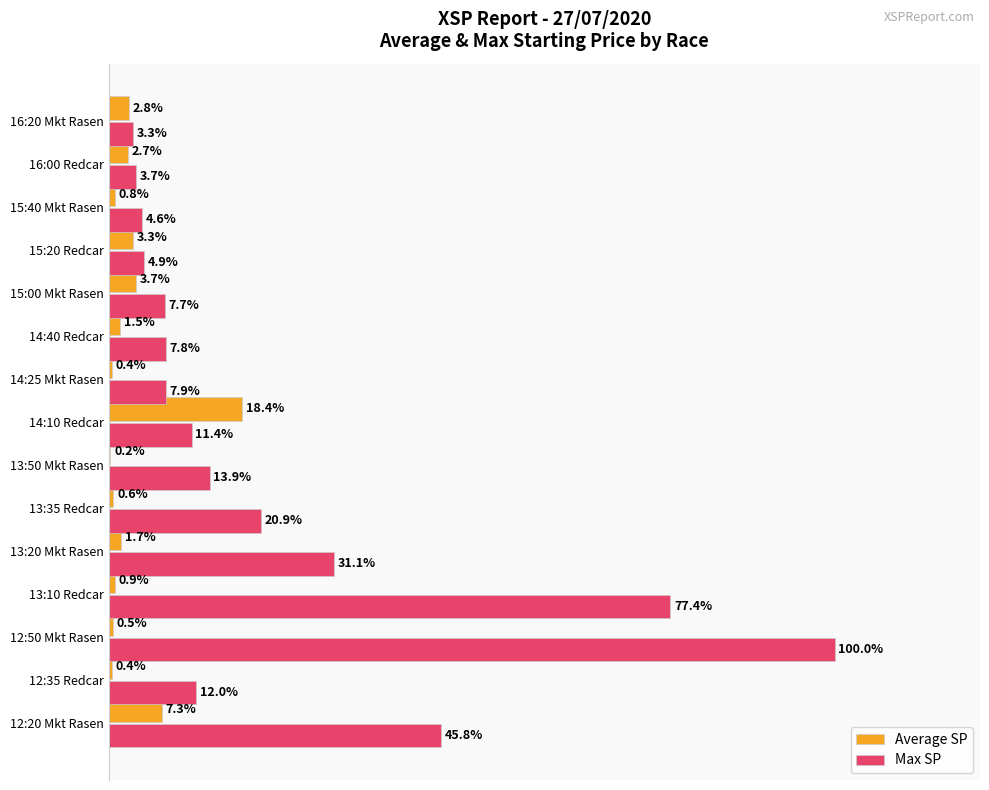

At which category is the sum across all series the highest?

12:50 Mkt Rasen